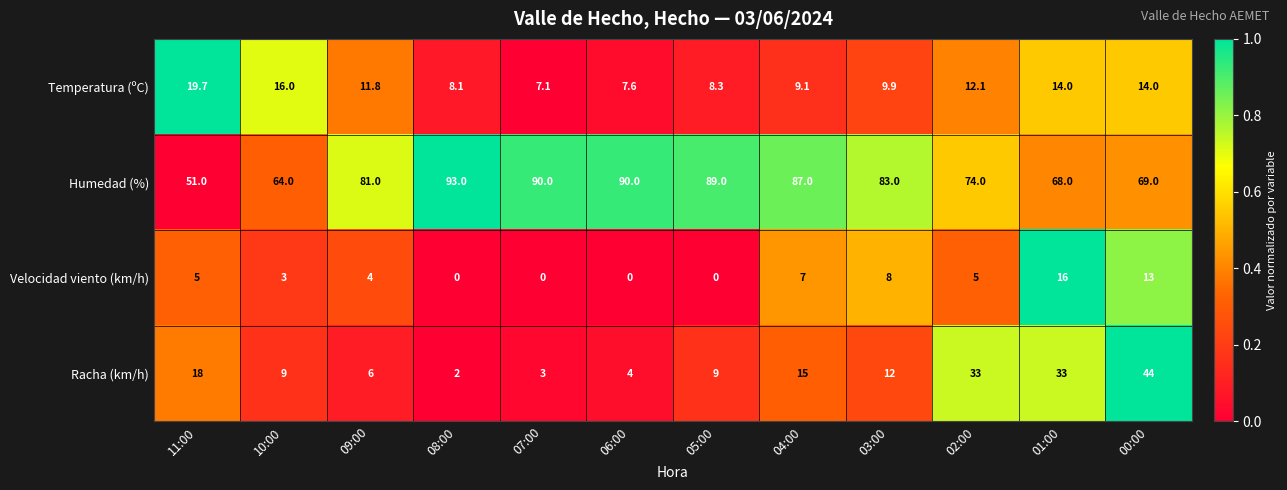

Which series changed the most between 09:00 and 01:00?

Racha (km/h)